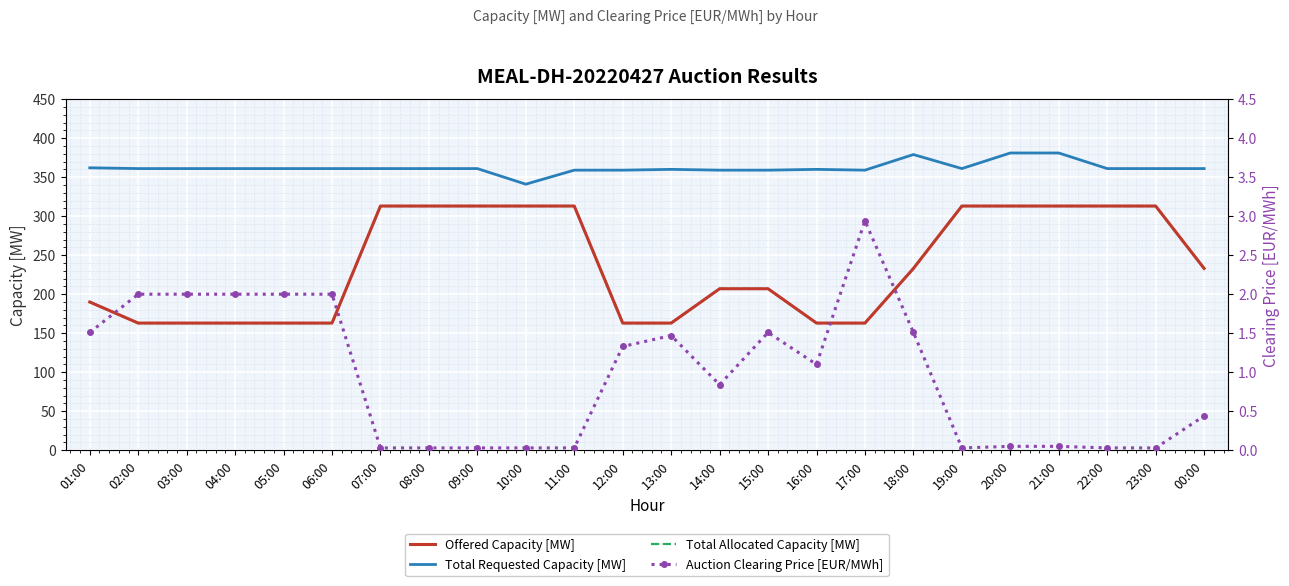

What is the maximum value shown in the chart?

381.0